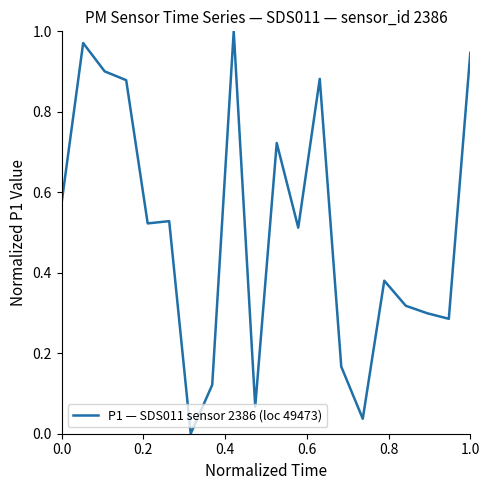

Does the chart display data point markers on the line(s)?

No